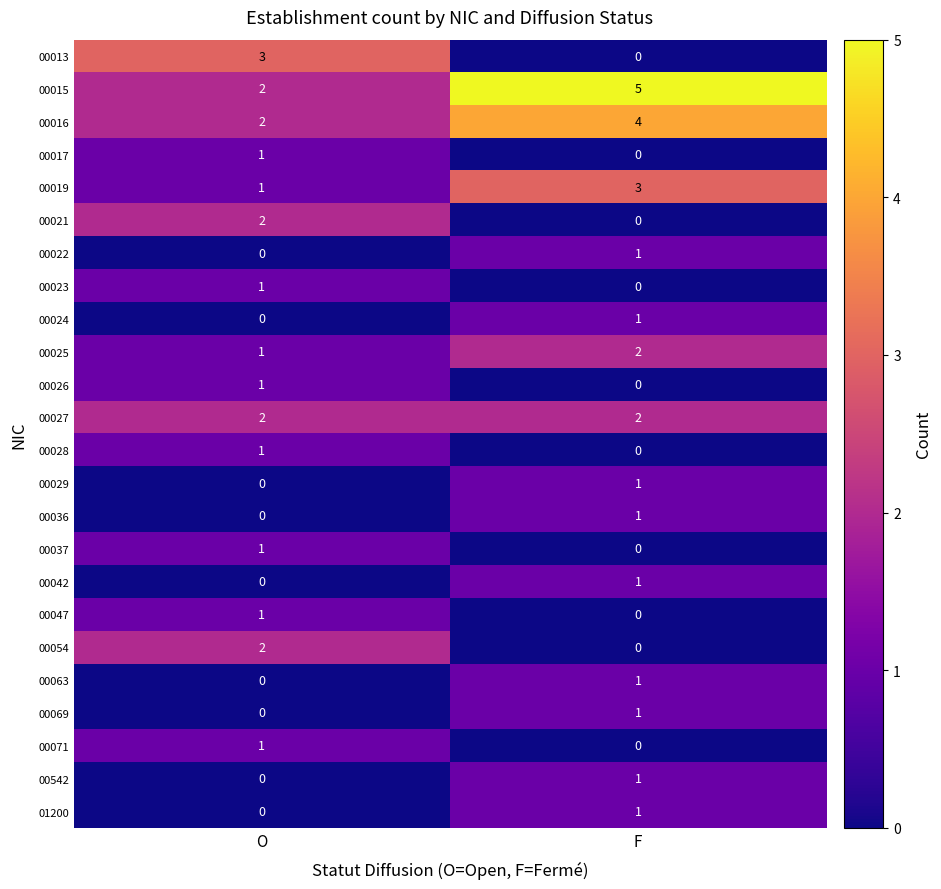

What is the spread (max minus min) of values at O?

3